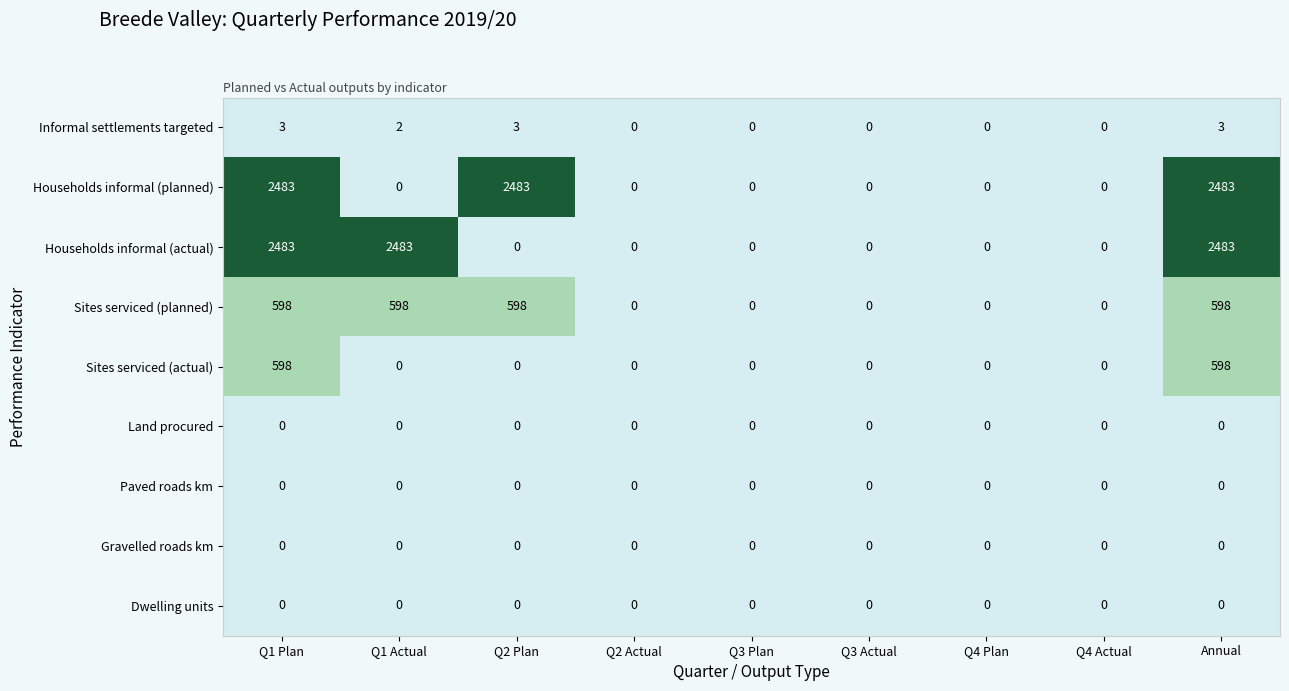

The value of Land procured at Q4 Plan is 0. True or false?

True